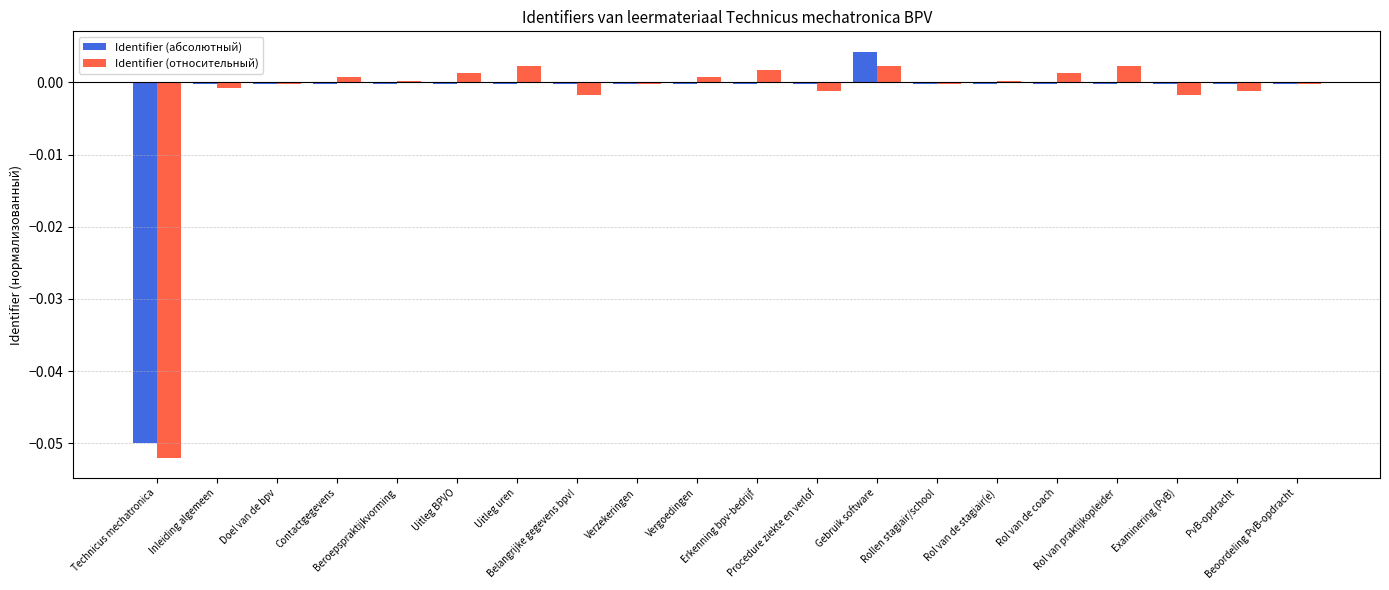

How many groups of bars are there?

20